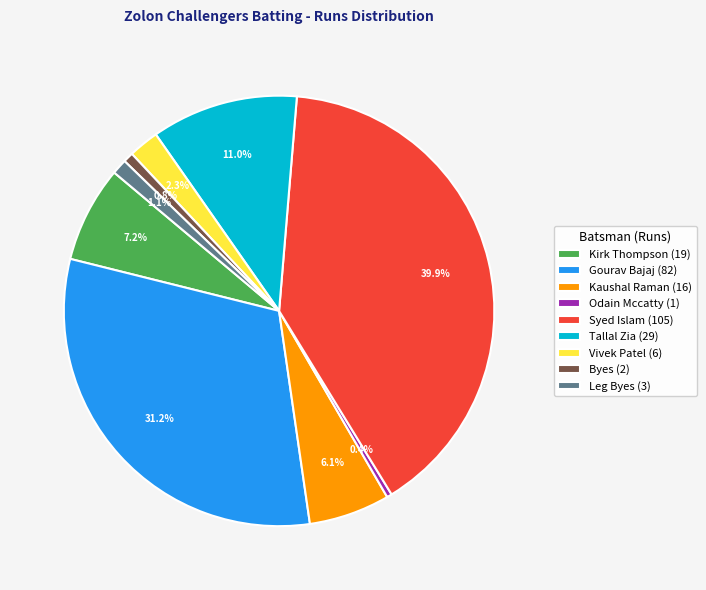

Is Leg Byes the majority of the pie?

No